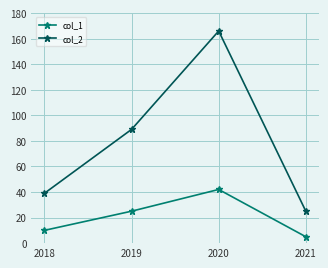

Which series has the widest spread of values?

col_2